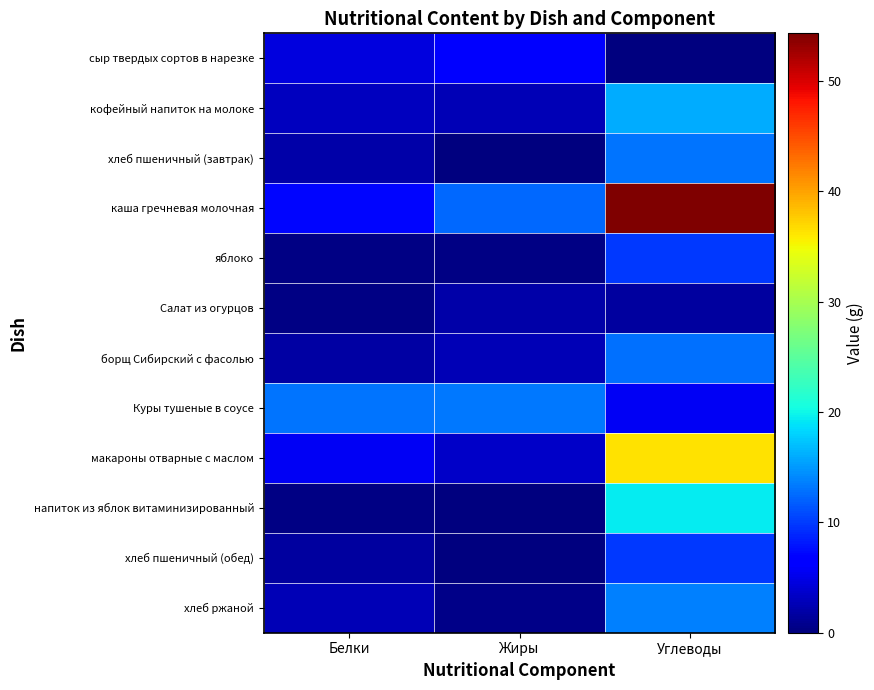

Which category has the highest value across all series?

Углеводы